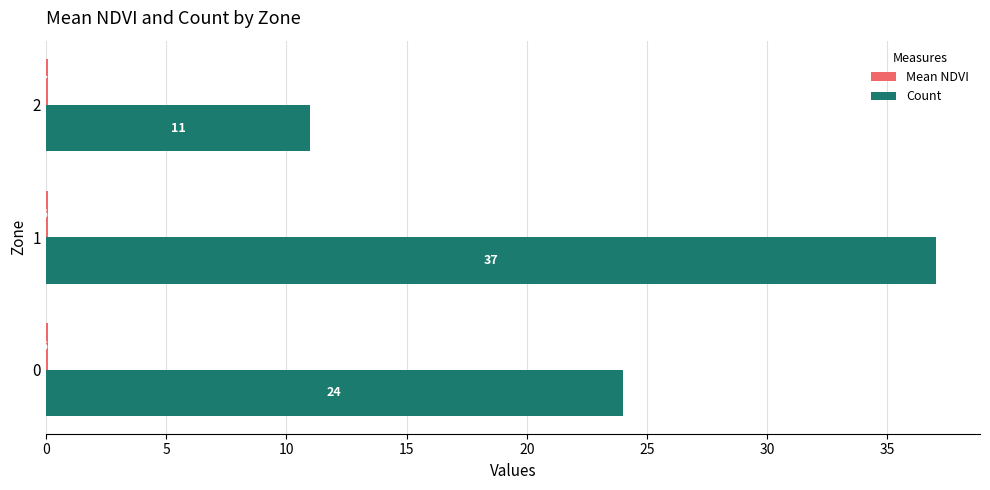

How many distinct data groups are displayed?

2